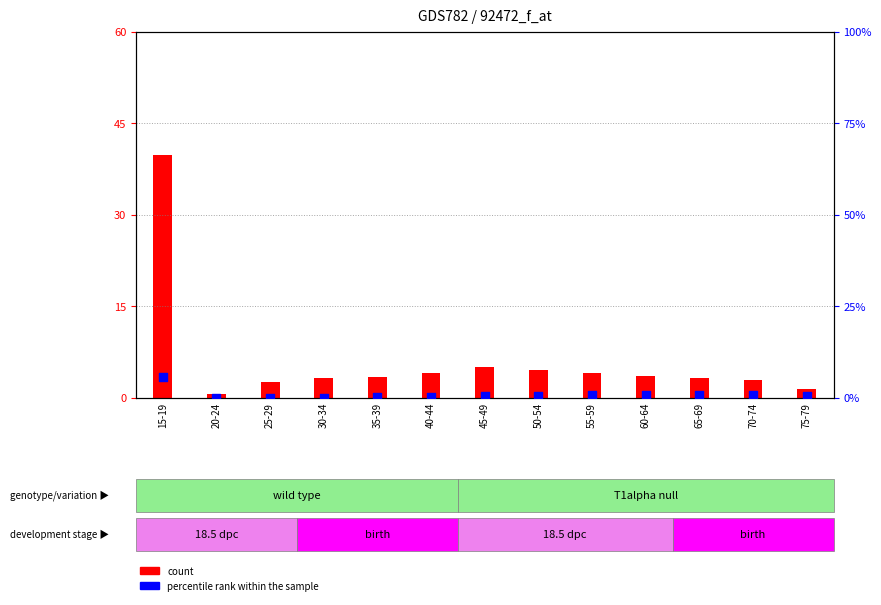

Which series reaches the maximum Y coordinate?

count